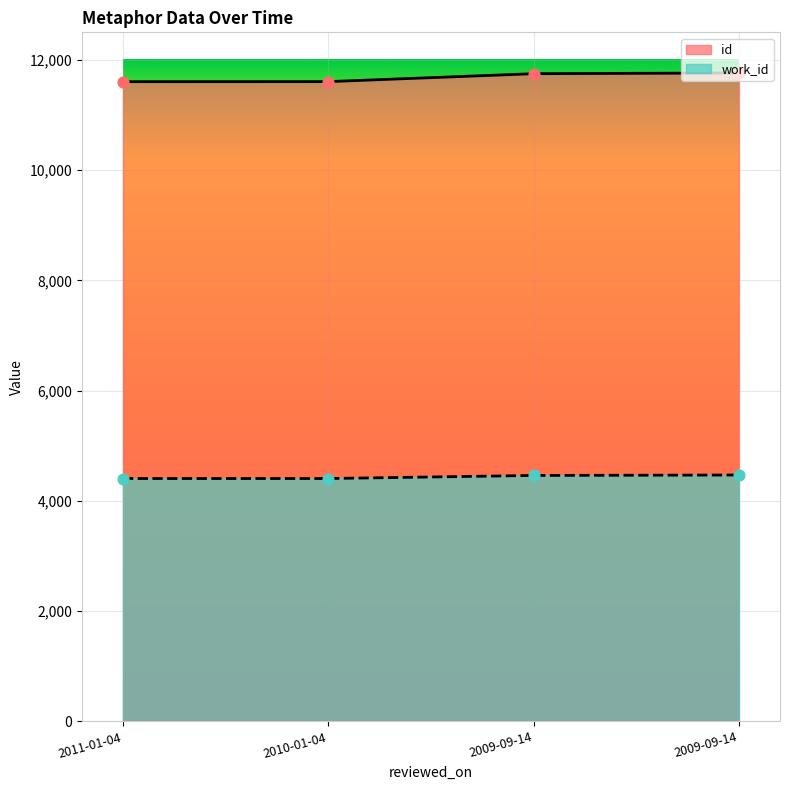

At how many categories does at least one series exceed 4831?

4